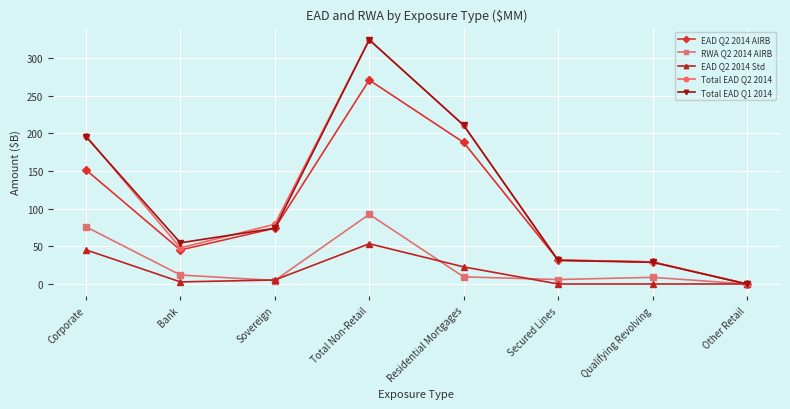

The Total EAD Q1 2014 series shows 77.7 at Residential Mortgages. True or false?

False